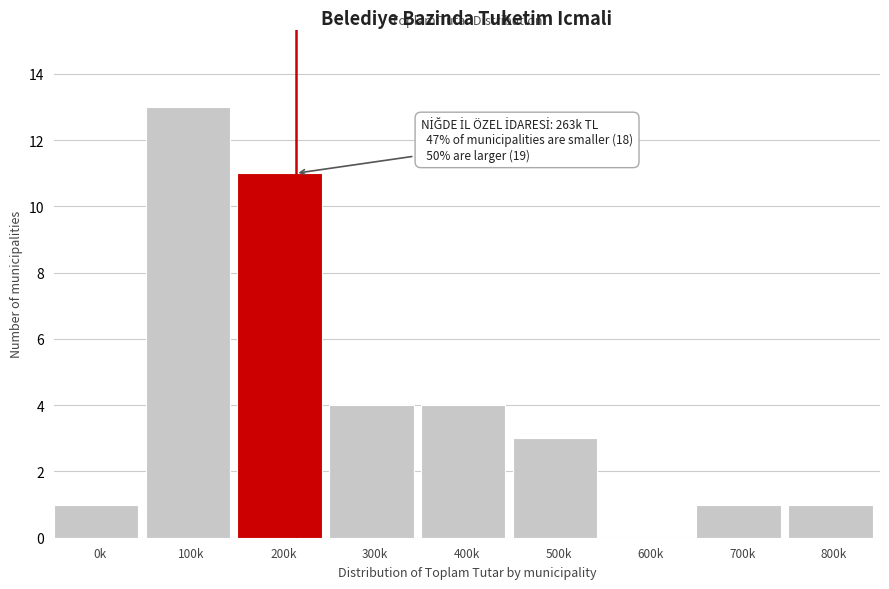

Reading left to right, what are all the values shown in this chart?

0k=1	100k=13	200k=11	300k=4	400k=4	500k=3	600k=0	700k=1	800k=1